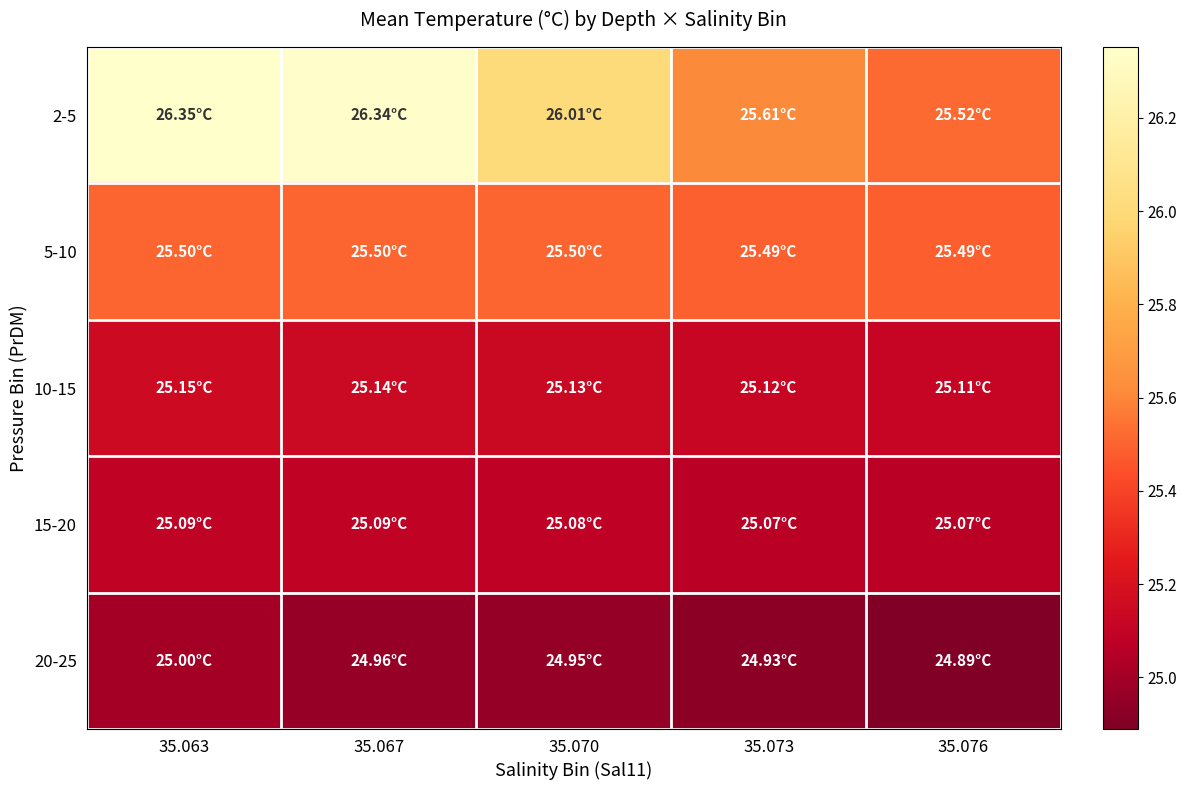

At which category is the sum across all series the highest?

35.063